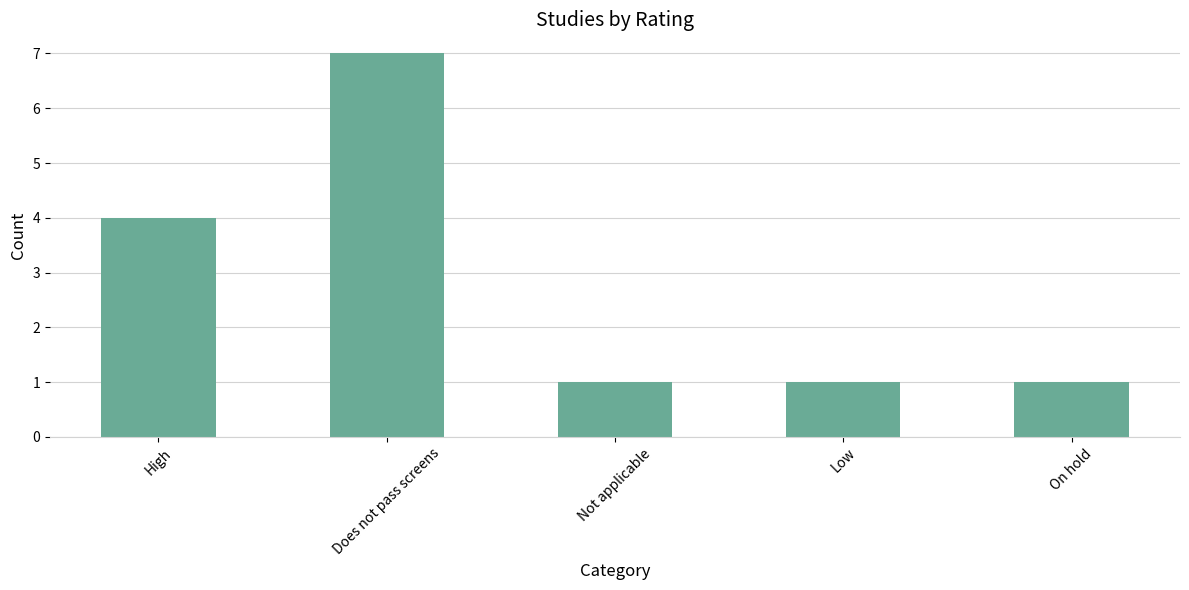

Approximately how many times larger is the value at Not applicable compared to Does not pass screens?

0.1